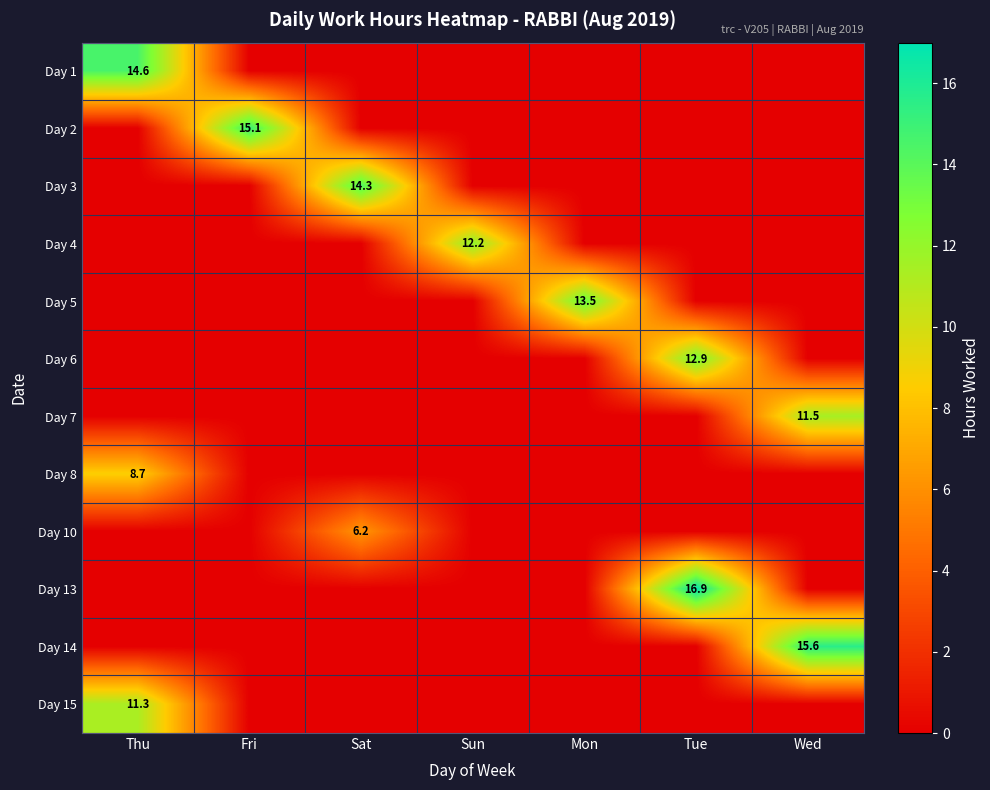

What is the spread (max minus min) of values at Fri?

15.1